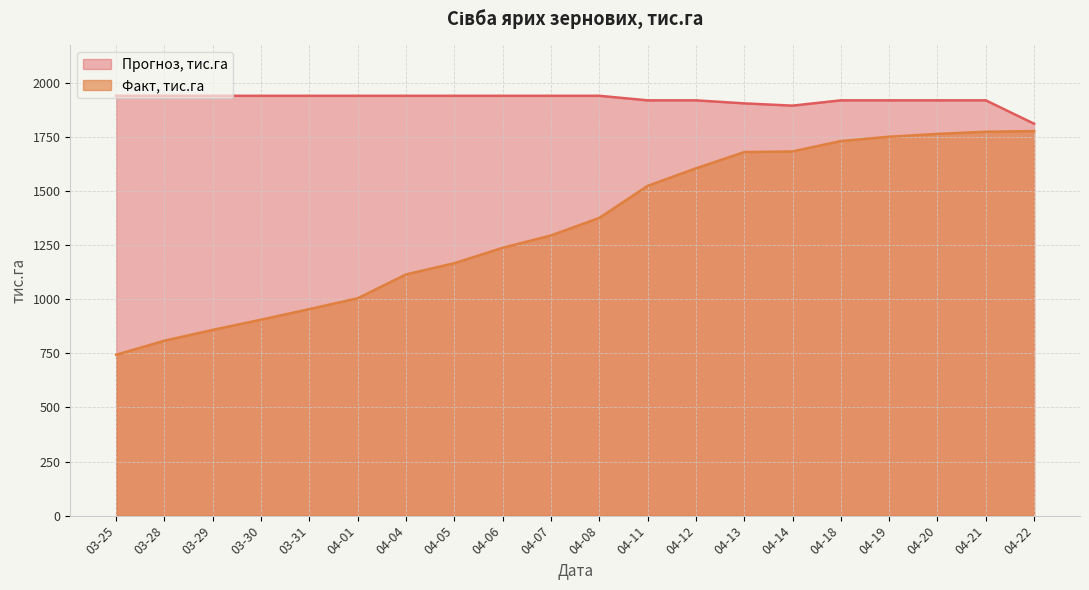

What is the total value across all series at 04-21?

3691.0